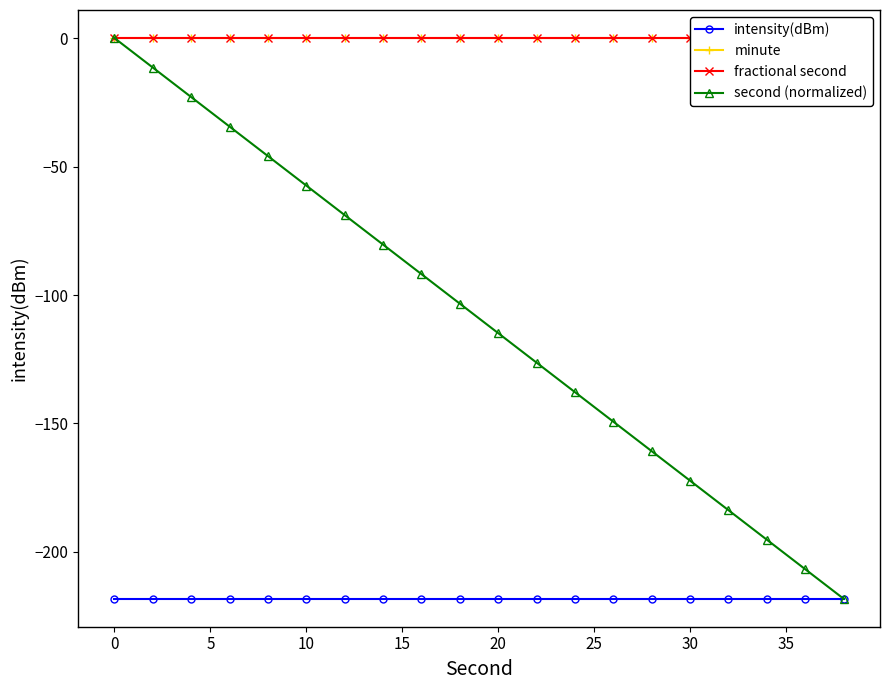

Does the chart have visible grid lines?

No